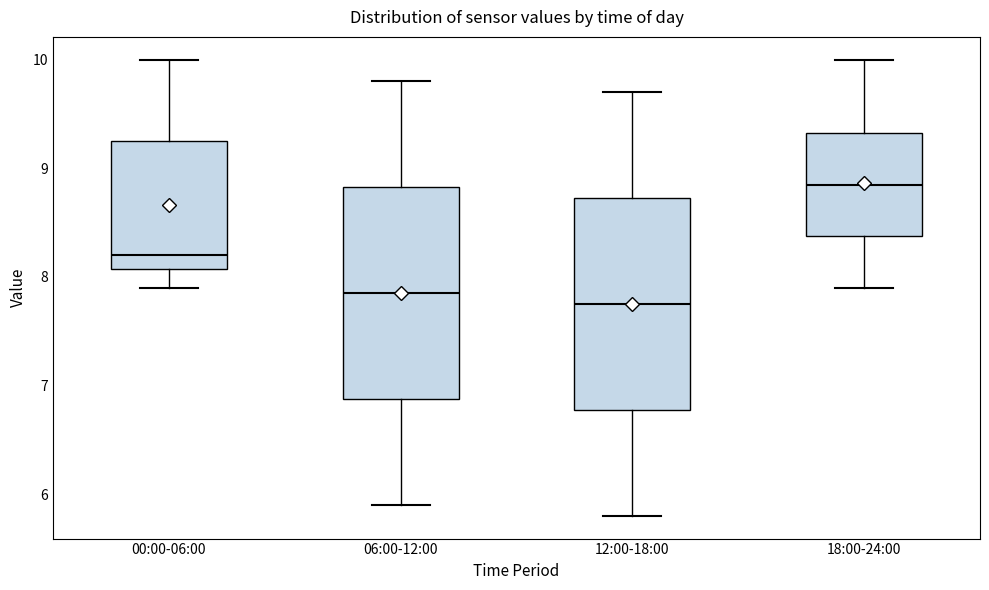

Where is the lower edge of the box for 12:00-18:00 on the y-axis? The values are not printed on the chart, so give them approximately, as read against the axis.

6.8